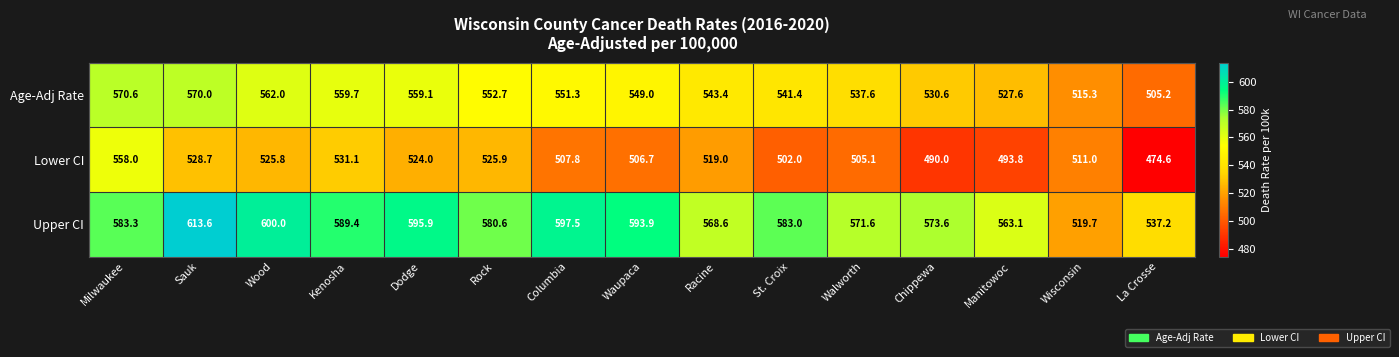

At how many categories does at least one series exceed 589?

6